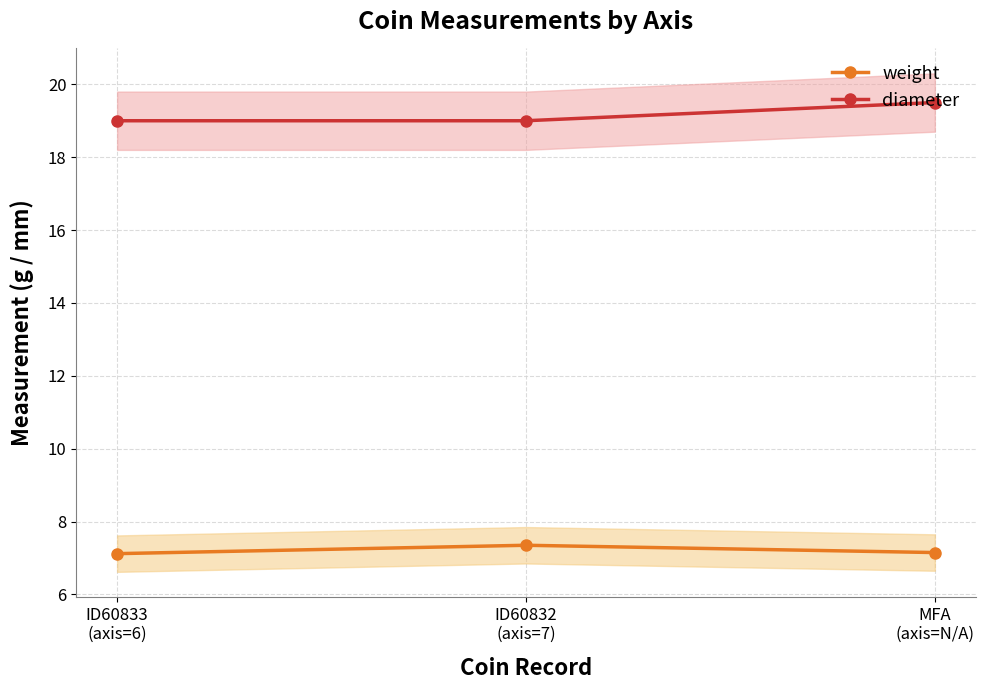

Reading left to right, list all the values displayed in this chart.

weight: 7.1	7.3	7.2
diameter: 19.0	19.0	19.5